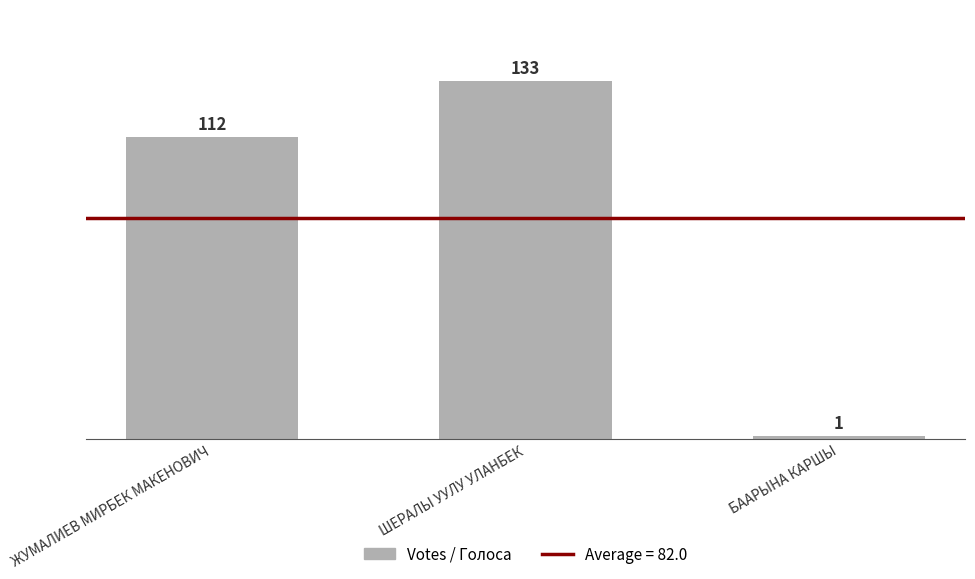

What is the greatest value displayed?

133